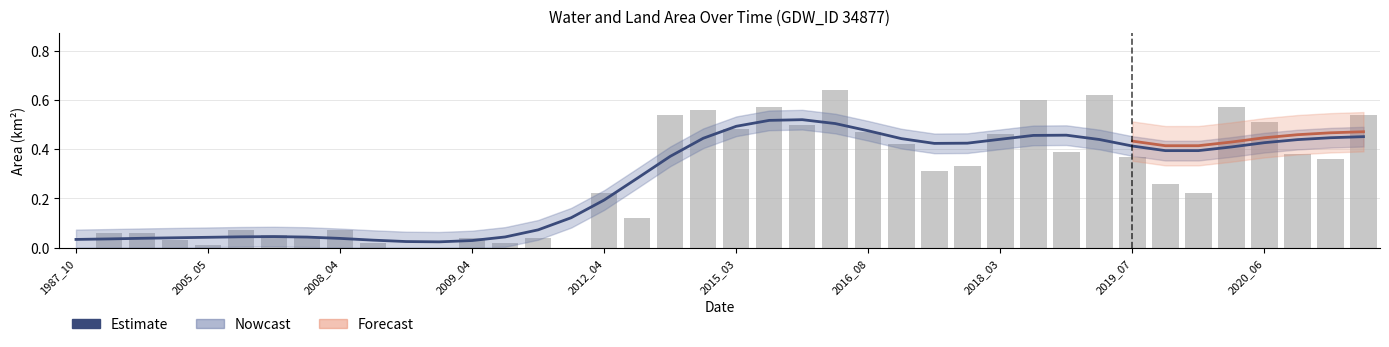

Which has a higher value, 31 or 34?

31